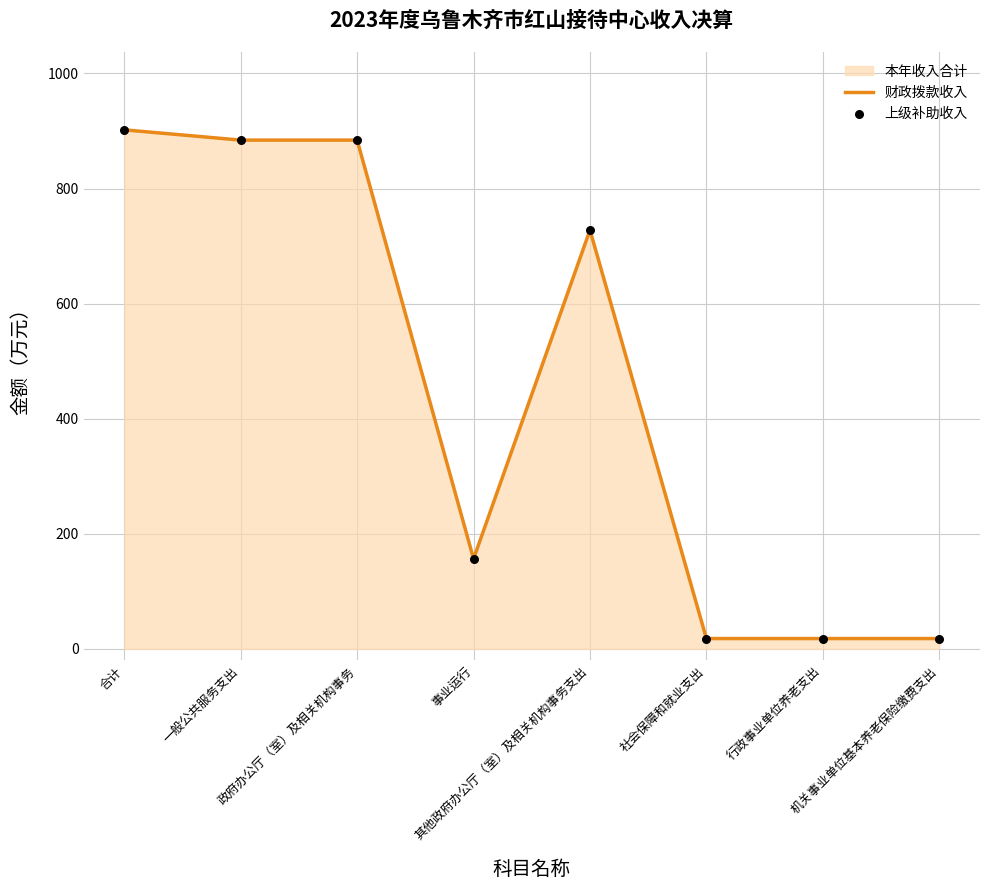

Which series has the largest total across all categories?

财政拨款收入